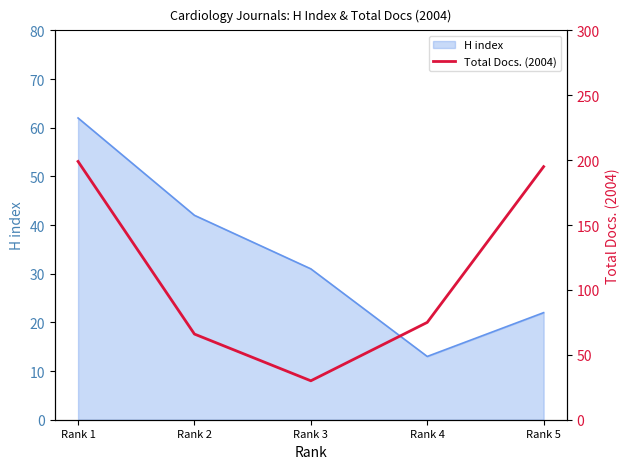

True or false: there are more than 1 points higher than both neighbors.

False